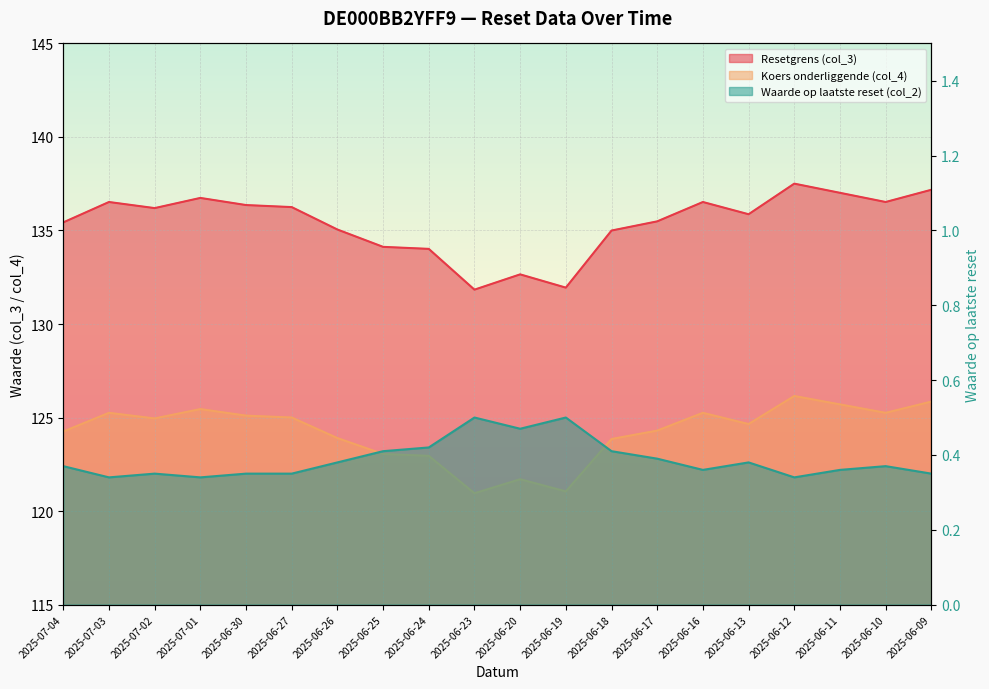

What is the minimum value shown in the chart?

0.3